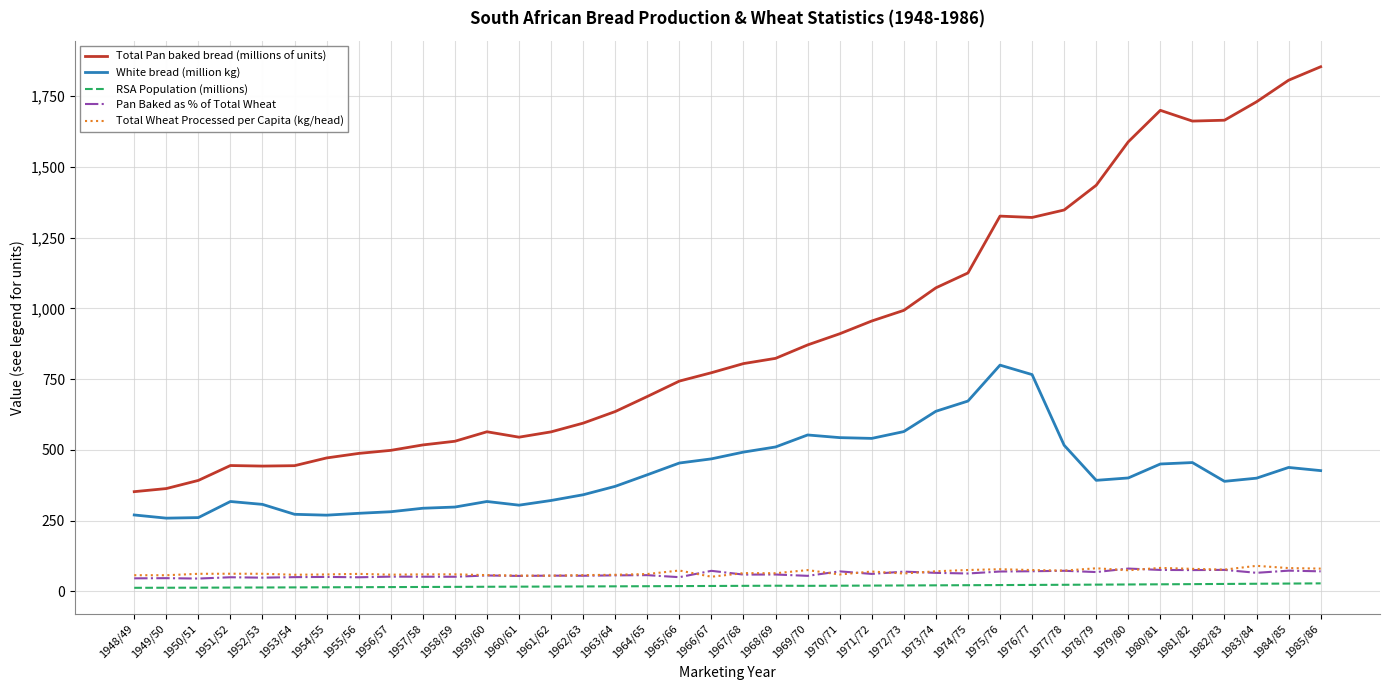

The RSA Population (millions) series shows 22.9 at 1977/78. True or false?

True